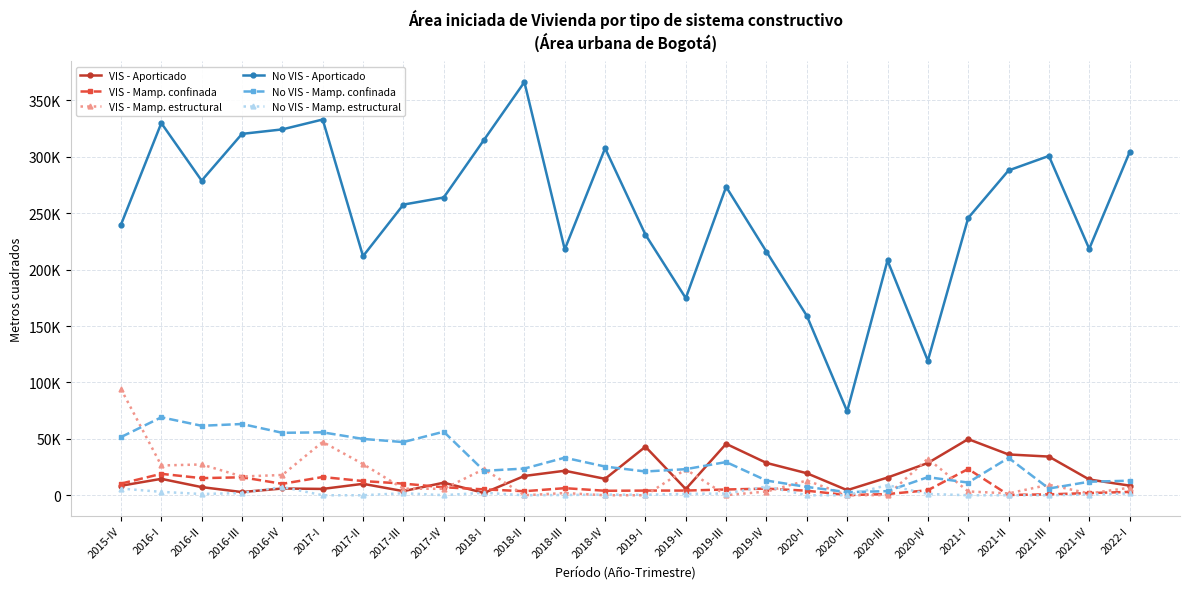

What value does the No VIS - Aporticado series have at 2018-III?

217911.6